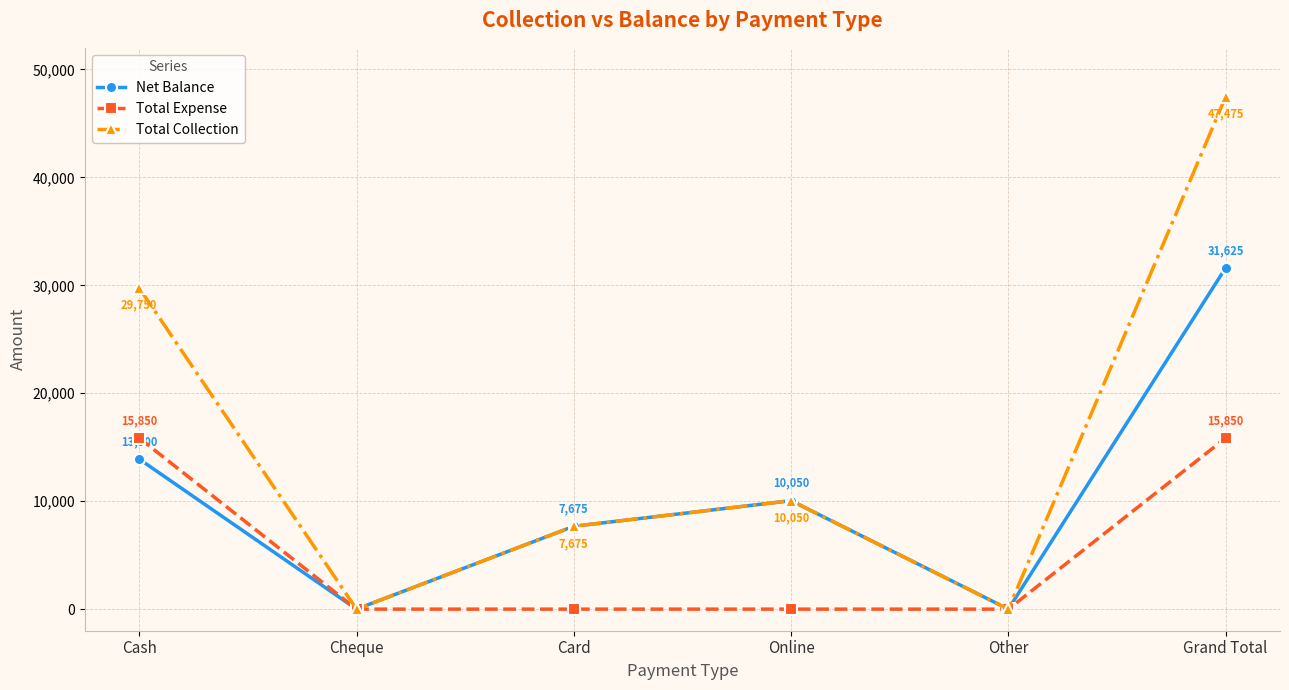

The Total Expense series shows 0 at Card. True or false?

True